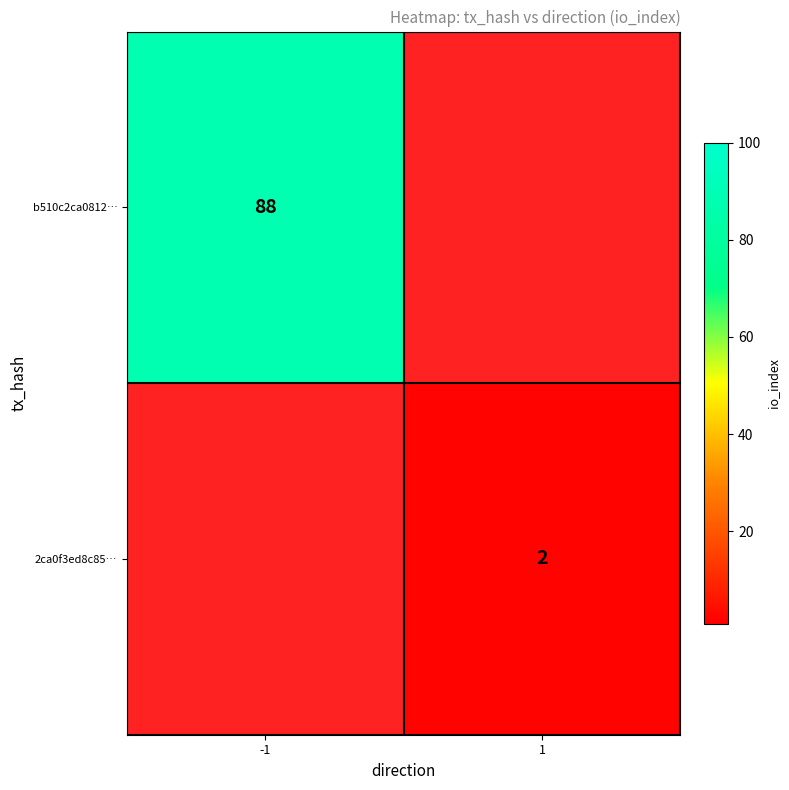

At which category does the chart reach its peak across all series?

-1